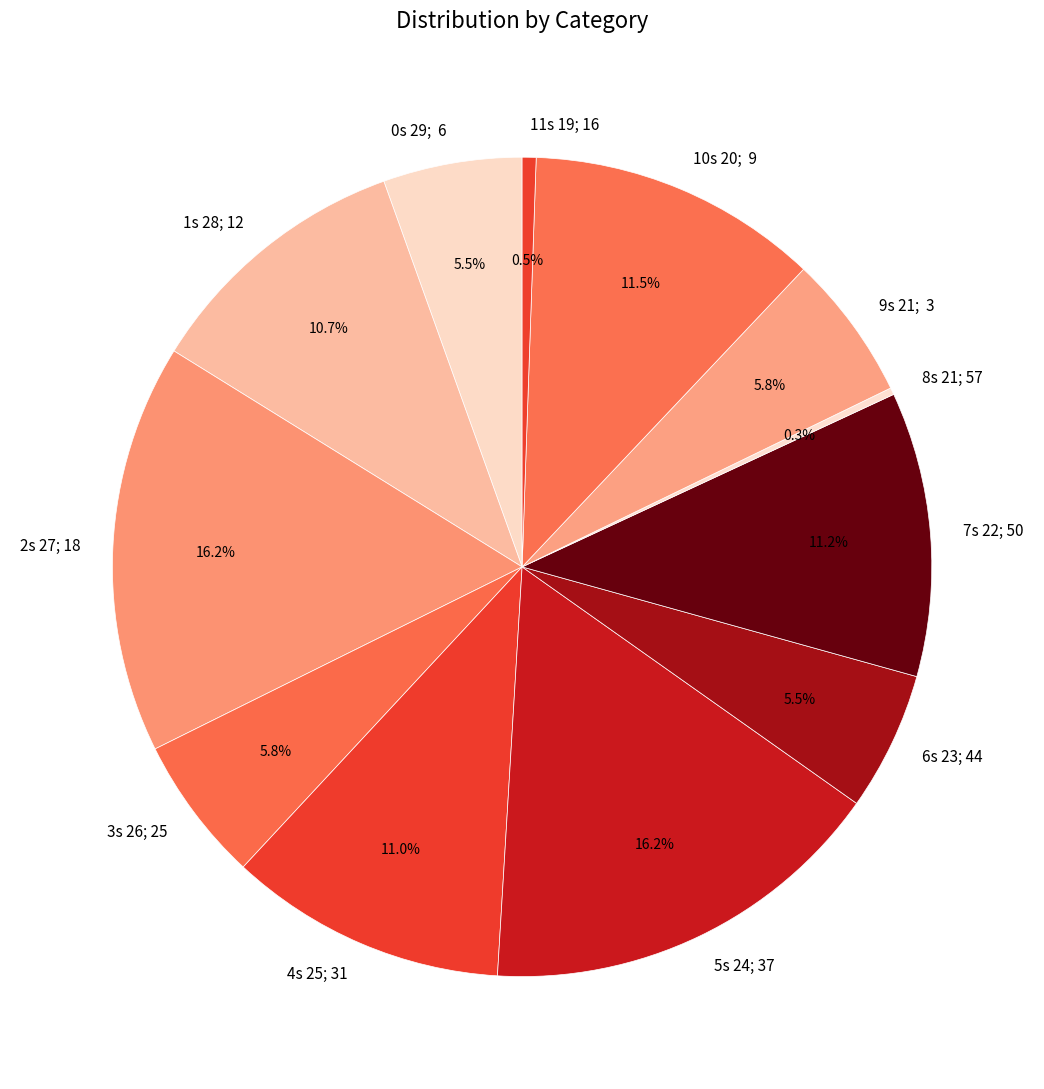

Combined, what portion of the pie is 9s 21; 3 and 11s 19; 16?

6.3%